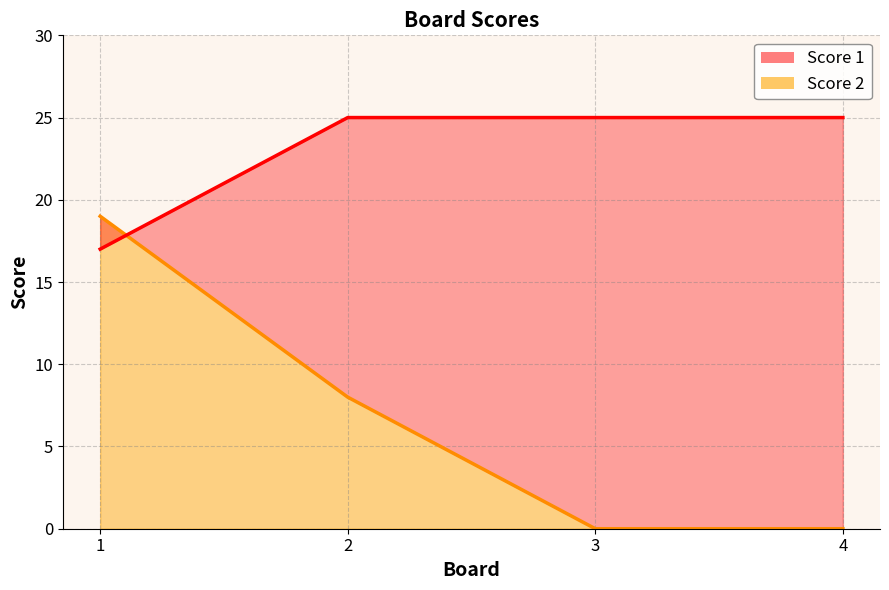

Which category has the highest value in the Score 2 series?

1